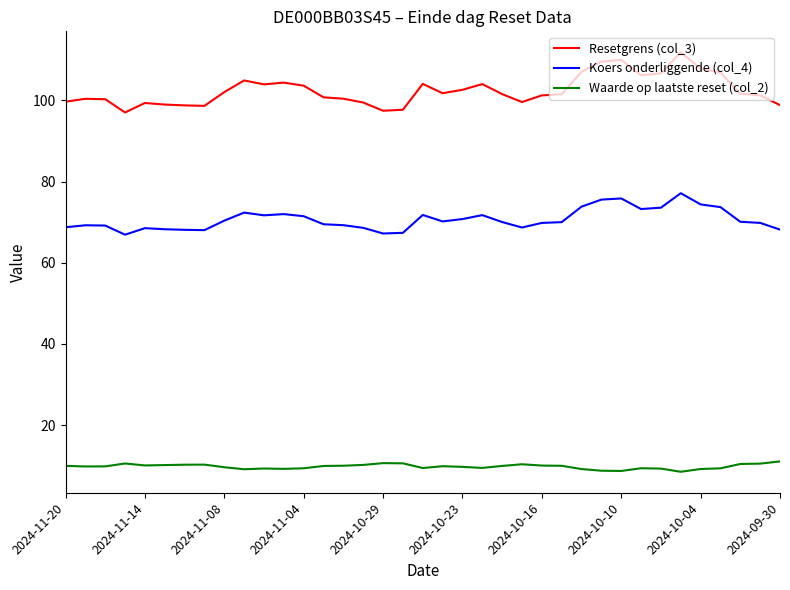

What is the lowest value of the Koers onderliggende (col_4) series?

66.9